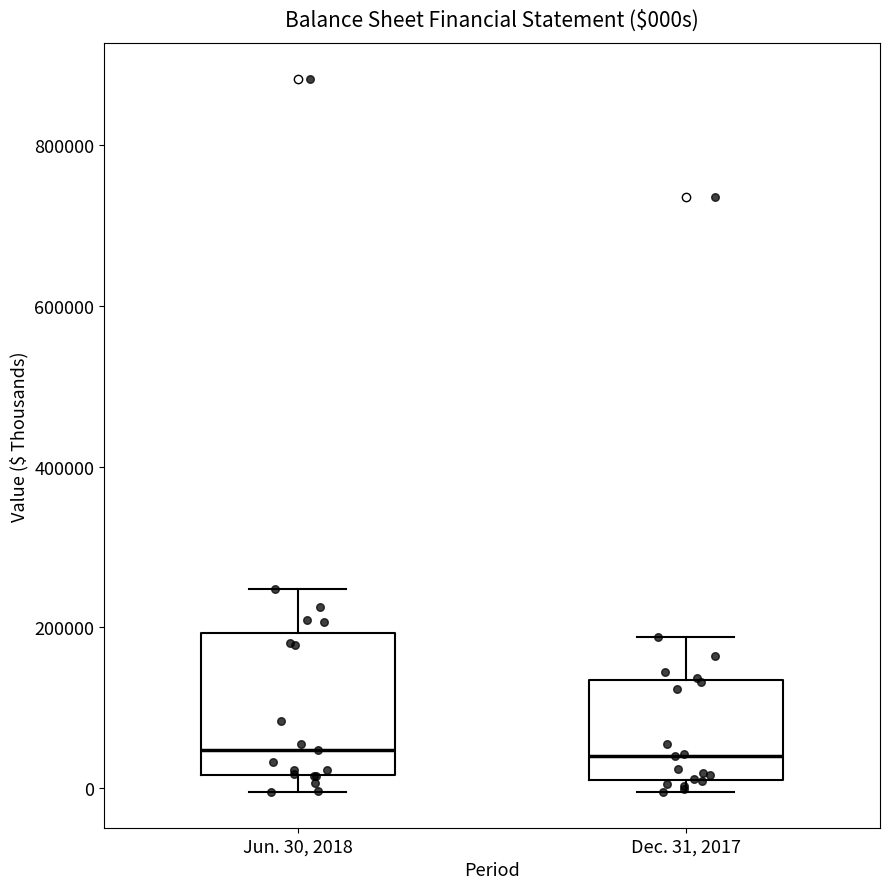

Where is the lower edge of the box for Dec. 31, 2017 on the y-axis? The values are not printed on the chart, so give them approximately, as read against the axis.

20000